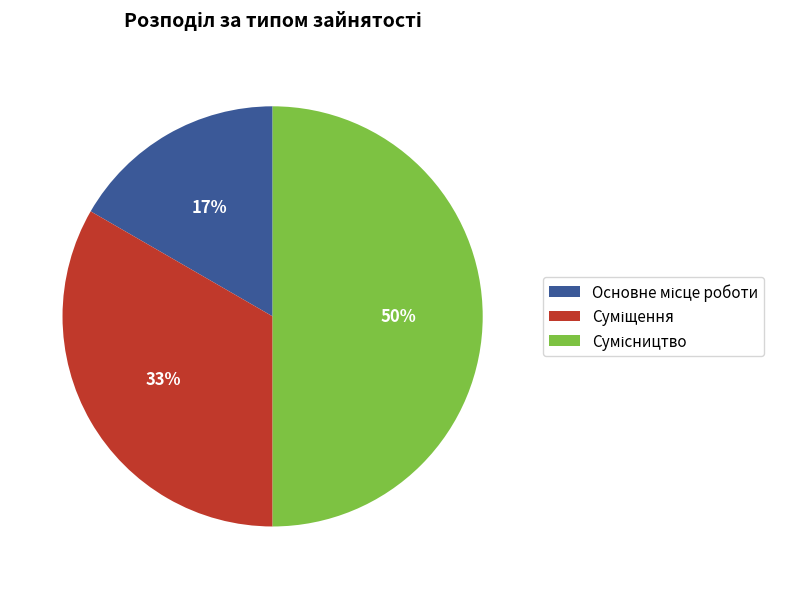

To the nearest percent, what is the difference between the largest and smallest slice percentages?

33%